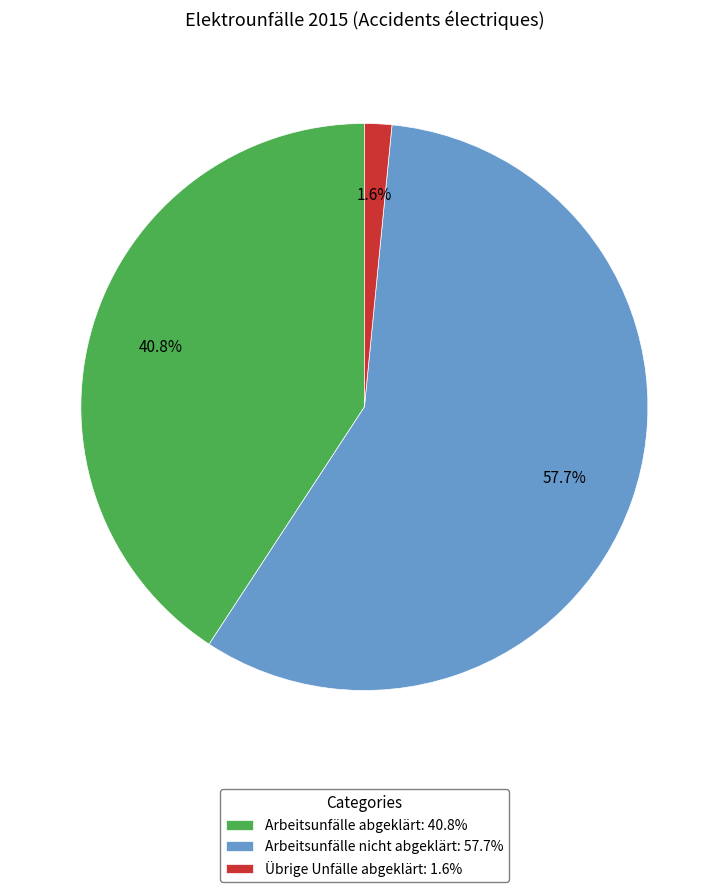

Which slice is the smallest?

Übrige Unfälle abgeklärt